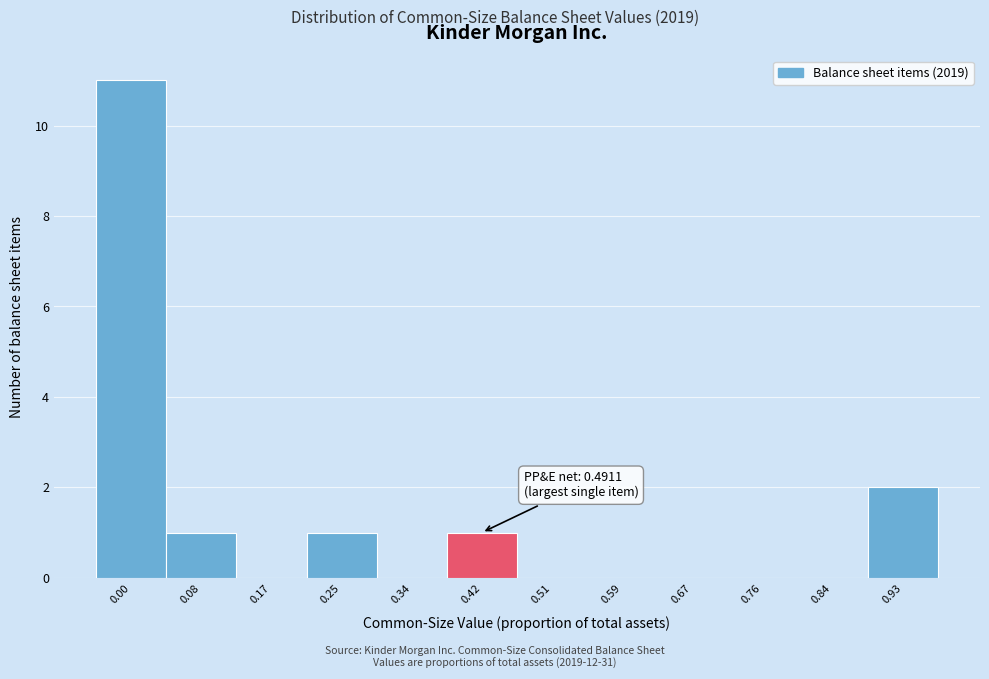

Reading right to left, extract all data points from this chart.

0.93=2	0.84=0	0.76=0	0.67=0	0.59=0	0.51=0	0.42=1	0.34=0	0.25=1	0.17=0	0.08=1	0.00=11